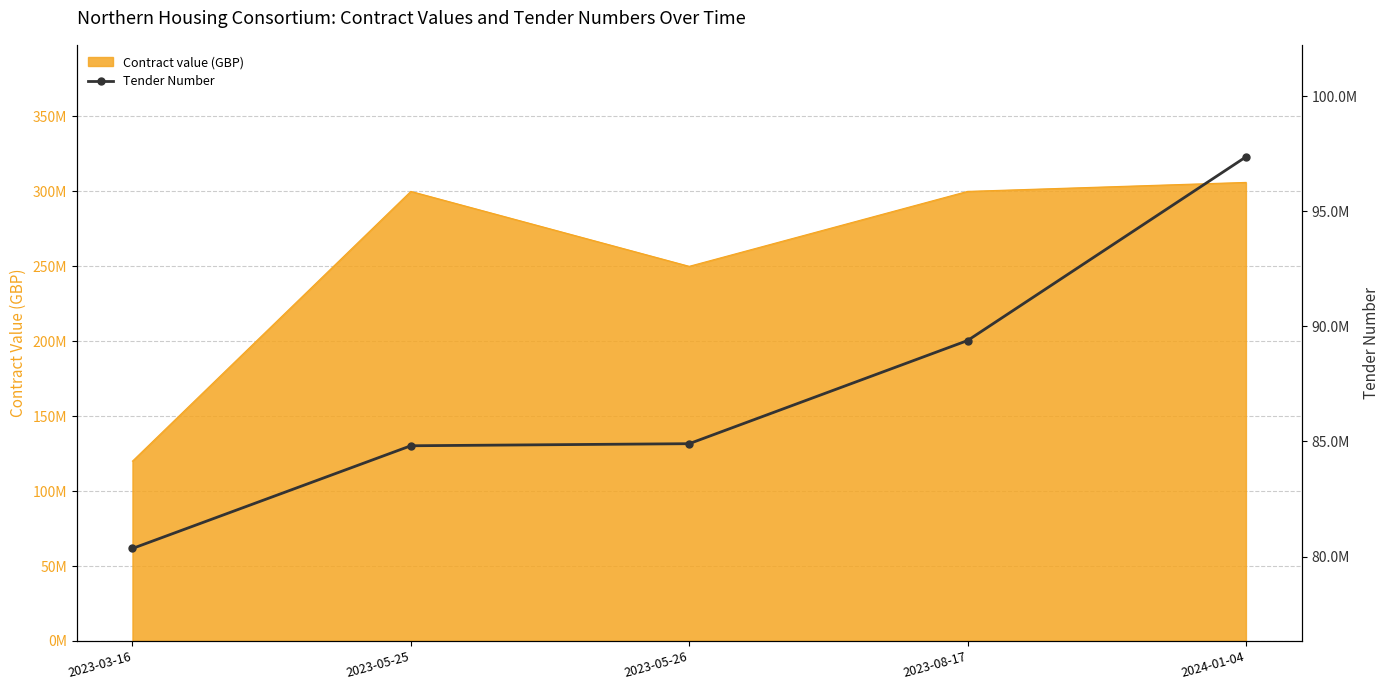

Reading left to right, extract all data points from this chart.

2023-03-16=80352147	2023-05-25=84813327	2023-05-26=84903587	2023-08-17=89383986	2024-01-04=97360461